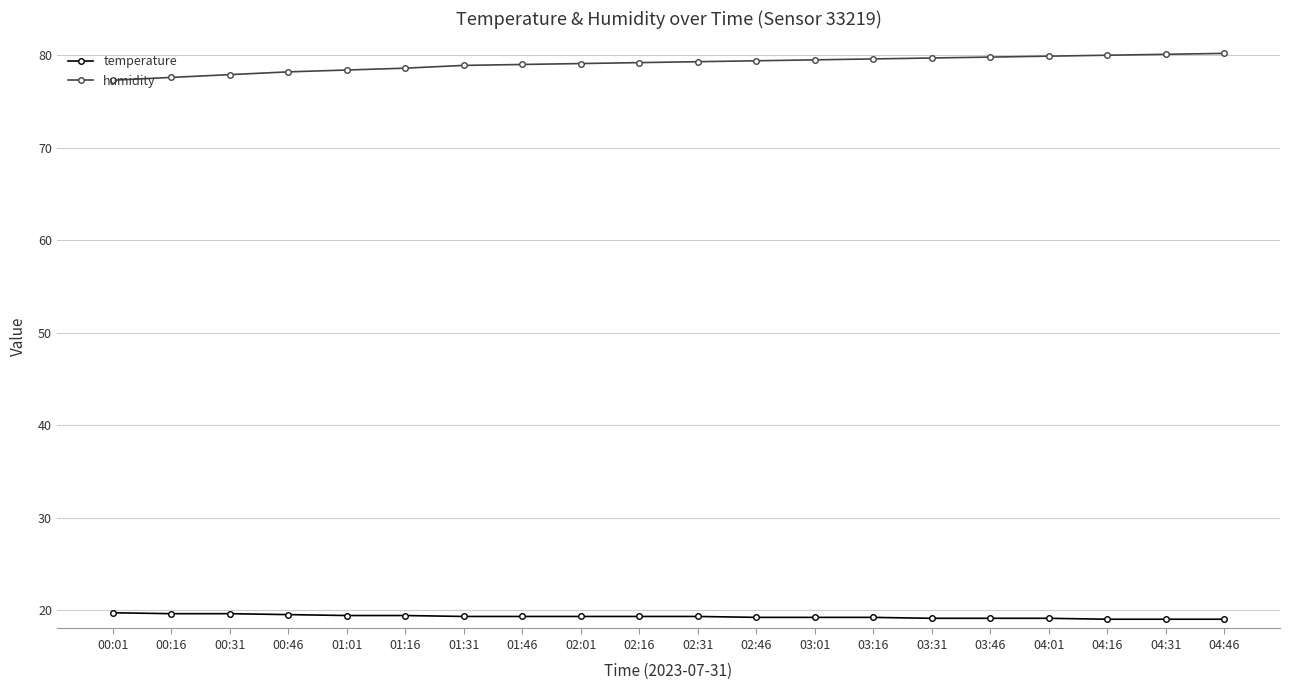

Read the humidity value at 01:46.

79.0